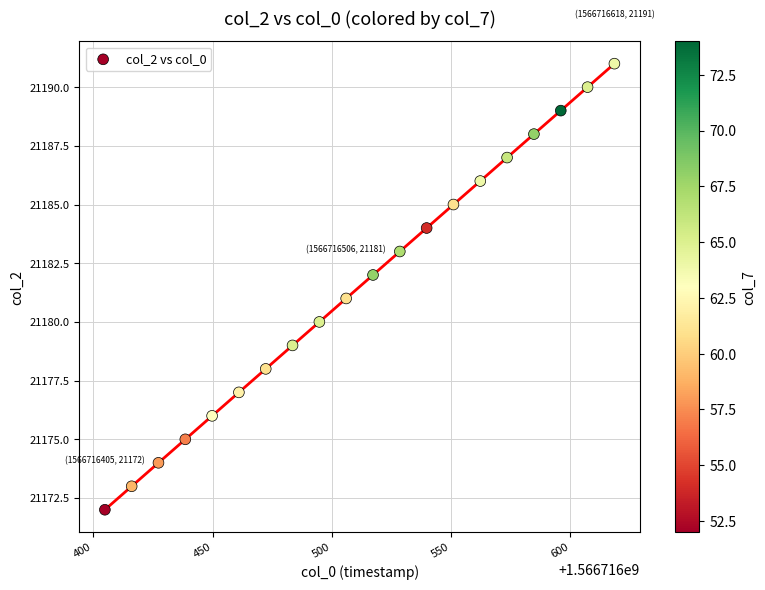

What is the range of Y values (max minus min)?

19